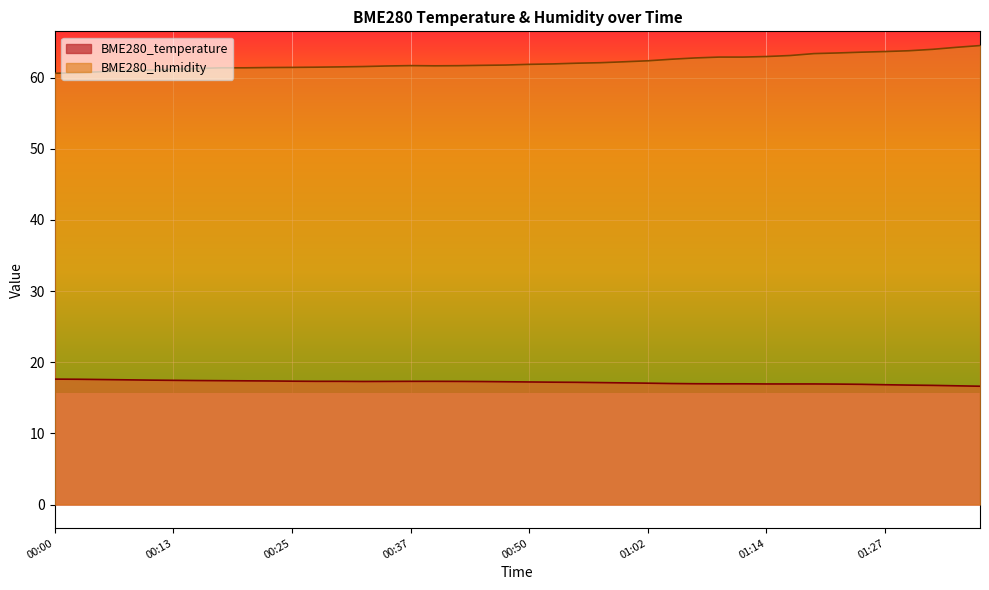

At how many categories does at least one series exceed 62?

18